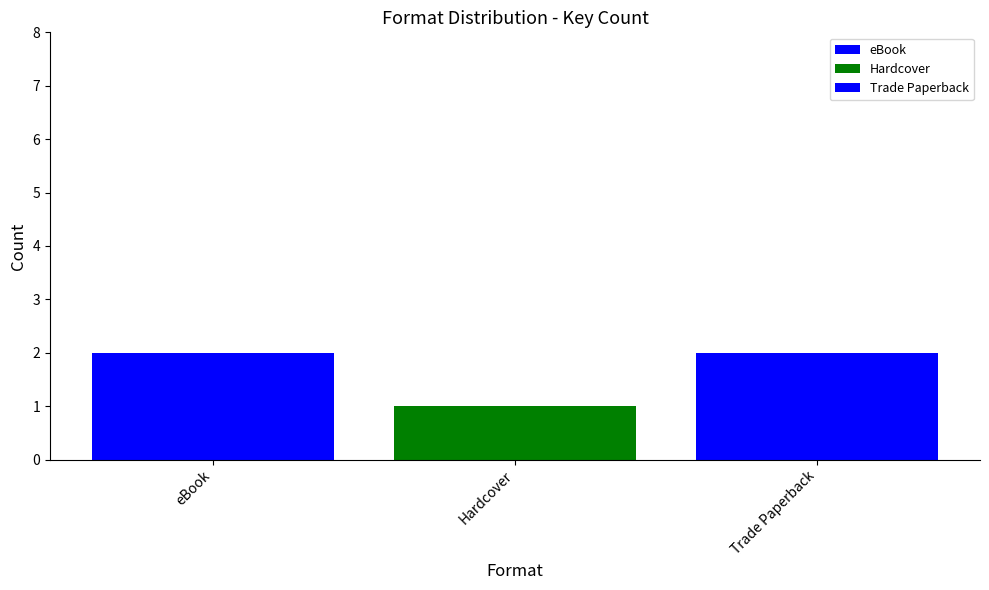

Reading right to left, what are all the values shown in this chart?

2	1	2